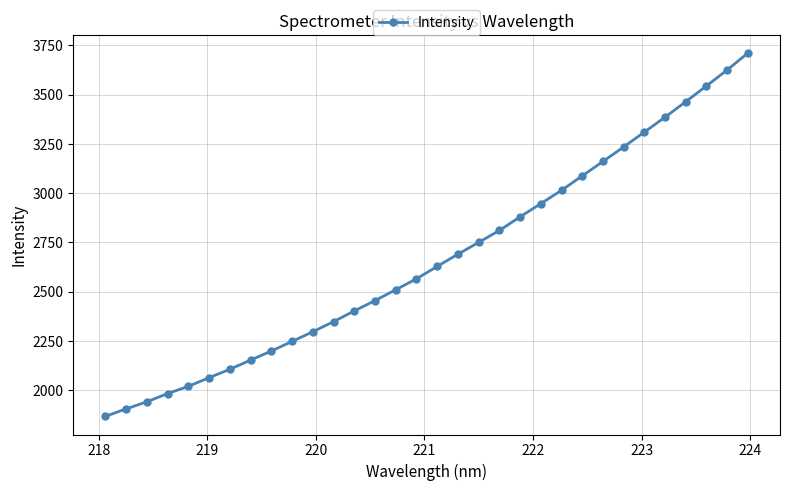

What is the average value?

2666.3